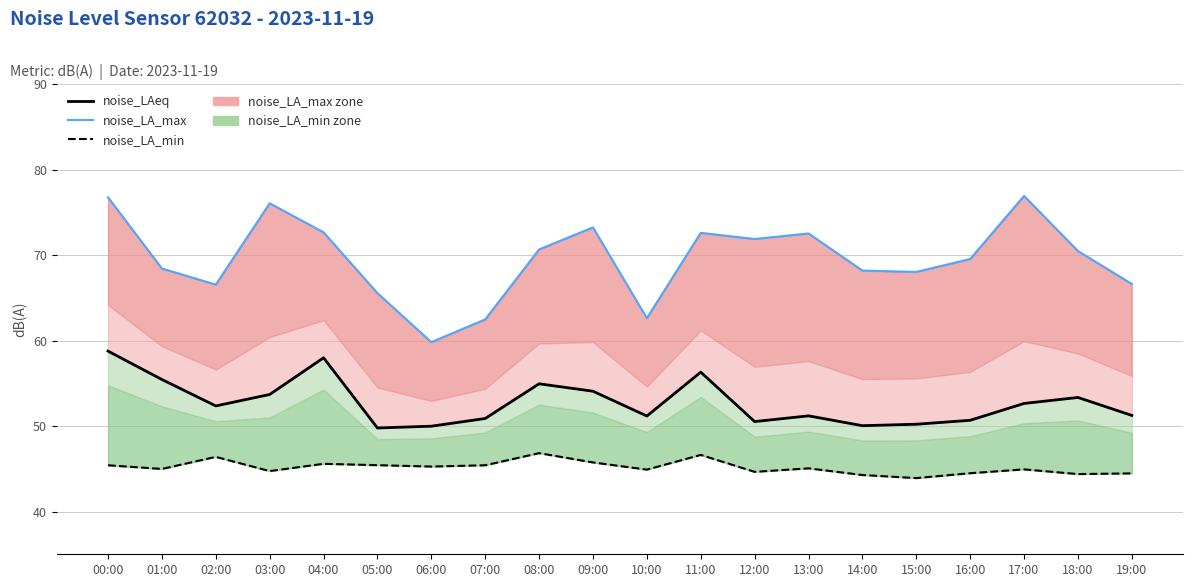

Reading right to left, what are all the values shown in this chart?

noise_LAeq: 51.2	53.3	52.6	50.7	50.2	50.0	51.2	50.5	56.3	51.2	54.1	54.9	50.9	50.0	49.8	58.0	53.7	52.4	55.4	58.8
noise_LA_max line: 66.6	70.5	76.9	69.5	68.0	68.2	72.5	71.9	72.6	62.6	73.2	70.7	62.5	59.8	65.5	72.7	76.0	66.5	68.4	76.8
noise_LA_min: 44.5	44.4	44.9	44.5	43.9	44.3	45.0	44.6	46.6	44.9	45.7	46.8	45.4	45.3	45.4	45.6	44.7	46.4	45.0	45.4